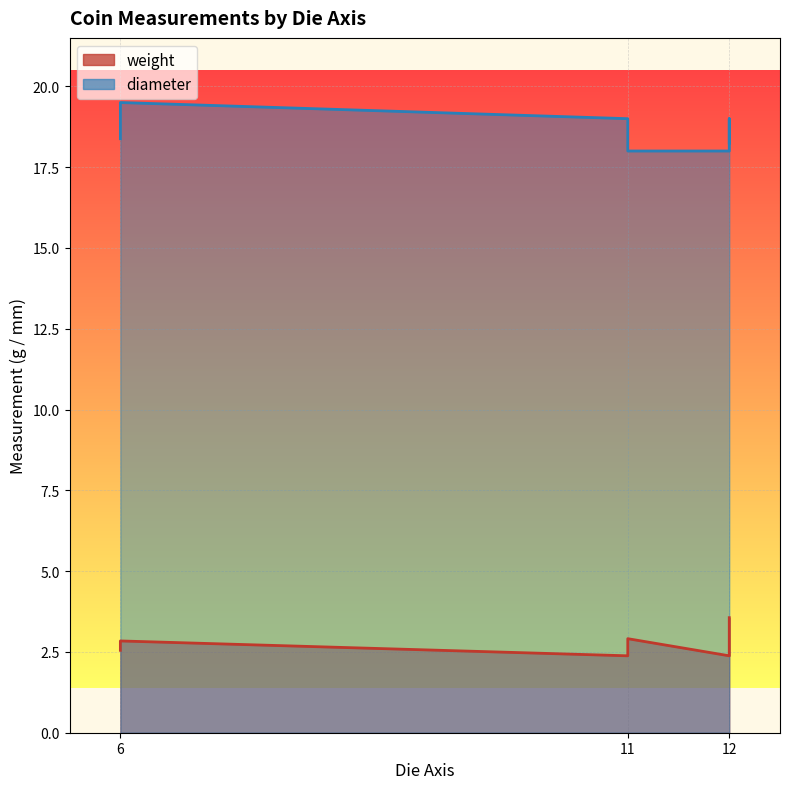

What is the value of the weight point at the 4th from the left?

2.4